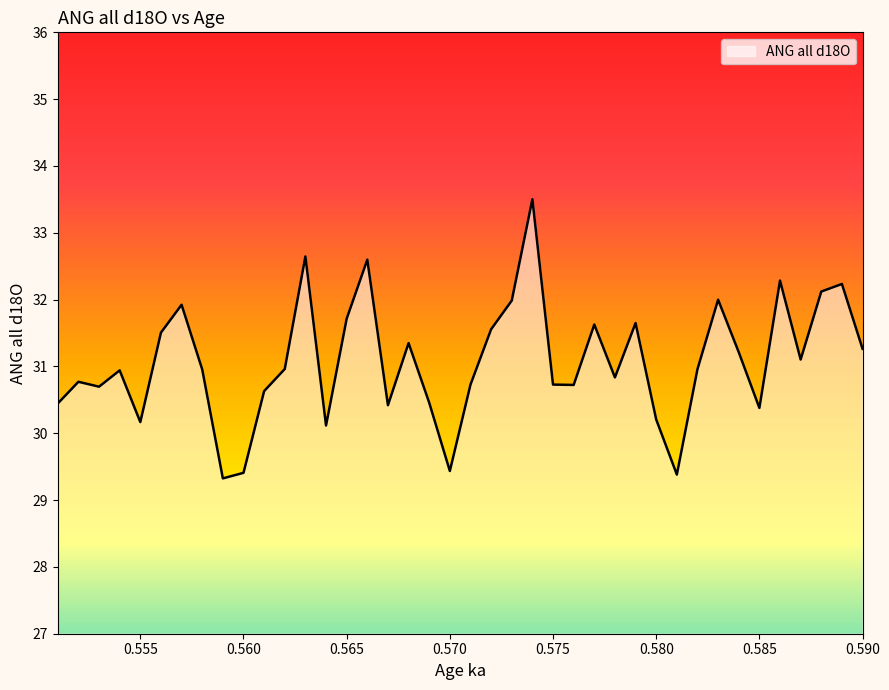

Is it true that the value at 0.571 is 30.7?

True